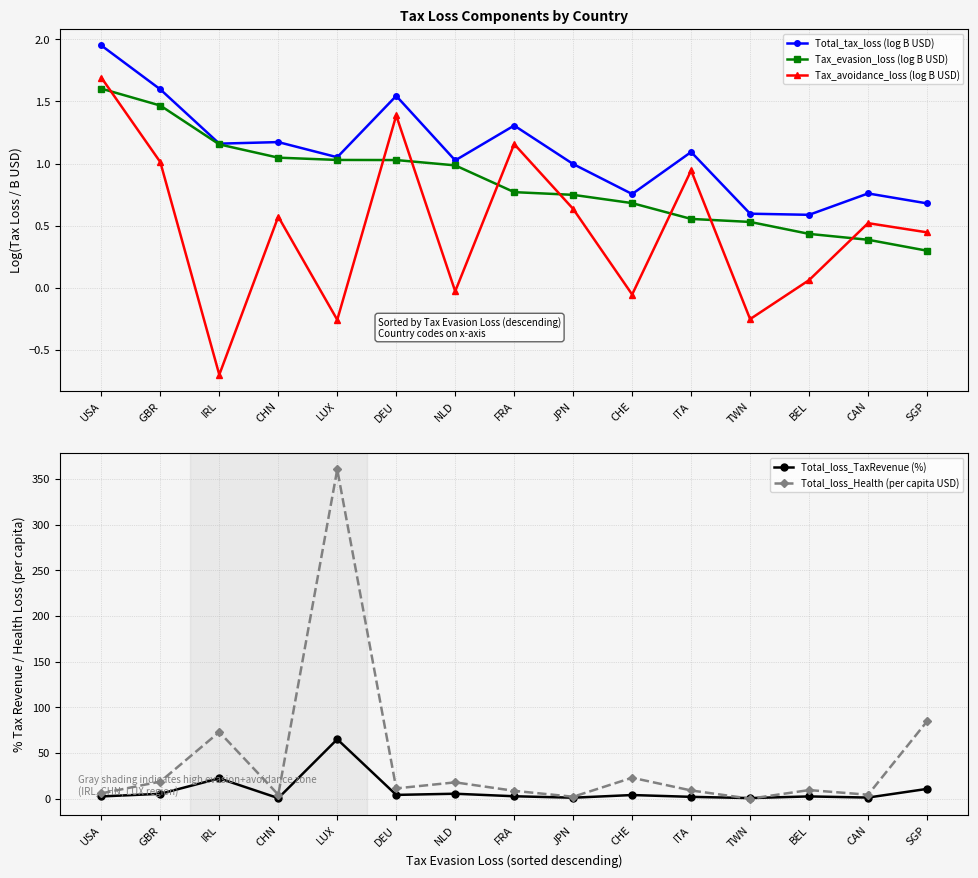

What is the sum of the Total_loss_Health (per capita USD) values at ITA and DEU?

20.3